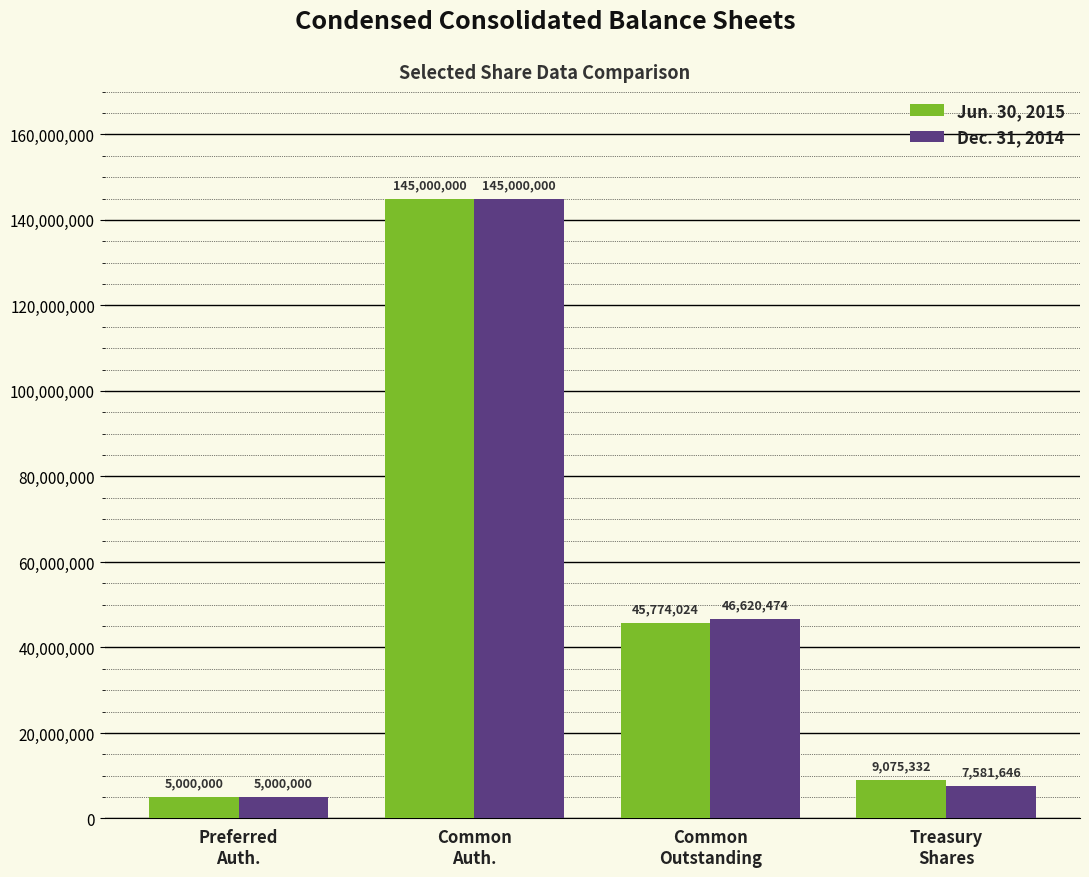

List the series in order of their overall mean, lowest first.

Dec. 31, 2014, Jun. 30, 2015